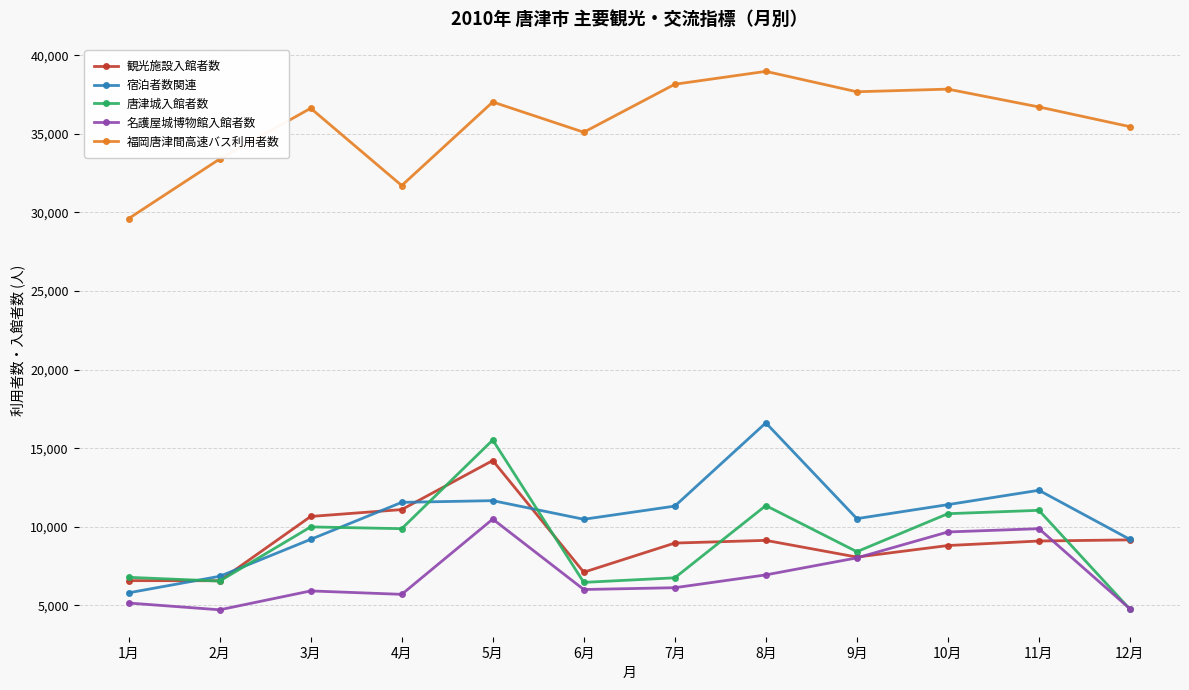

Between 5月 and 12月, which series saw the biggest shift?

唐津城入館者数